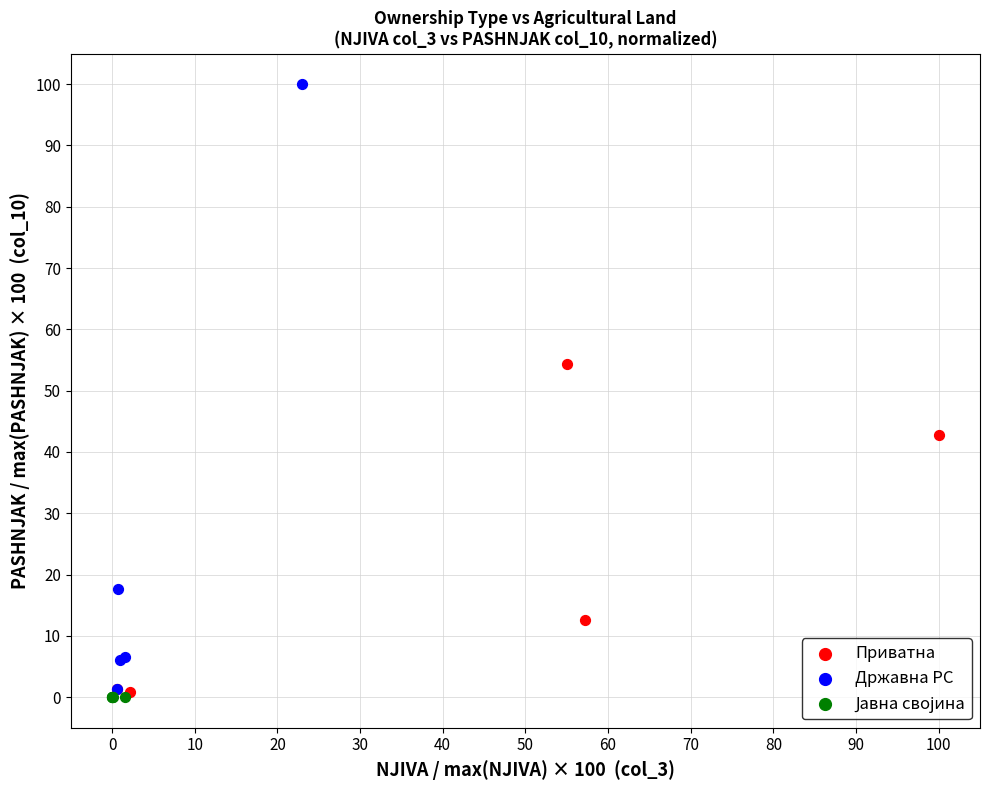

Which series has the widest spread of Y values?

Државна РС